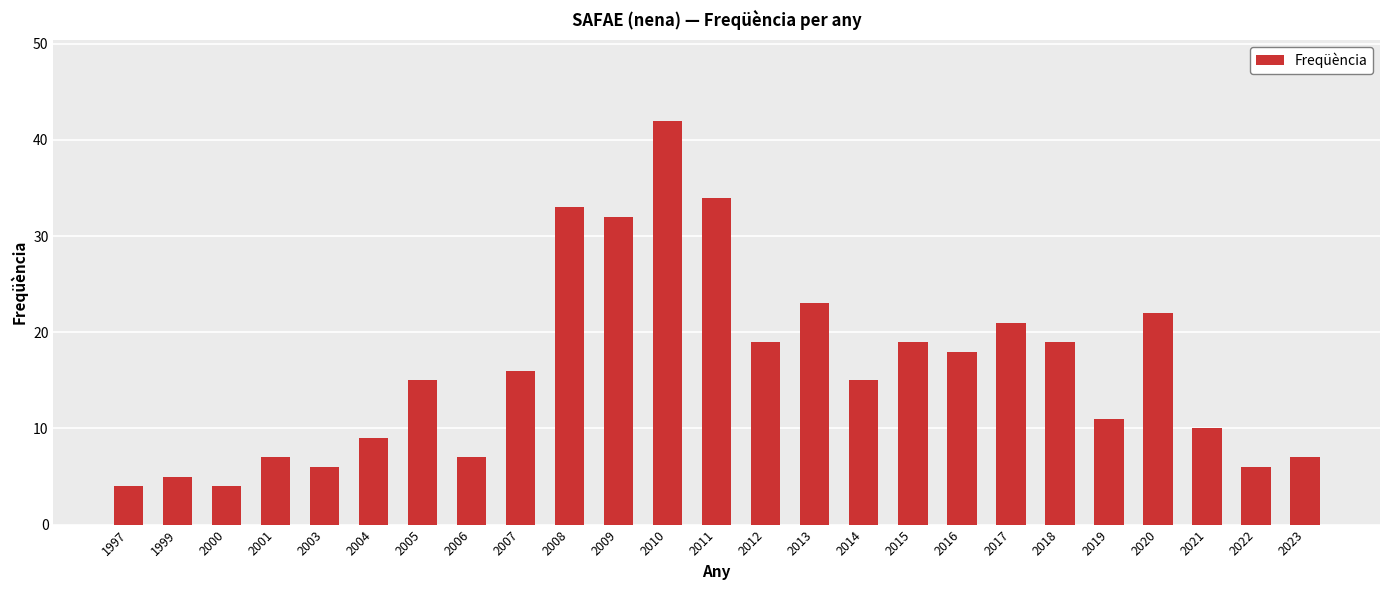

At which label is the value closest to 23?

2013